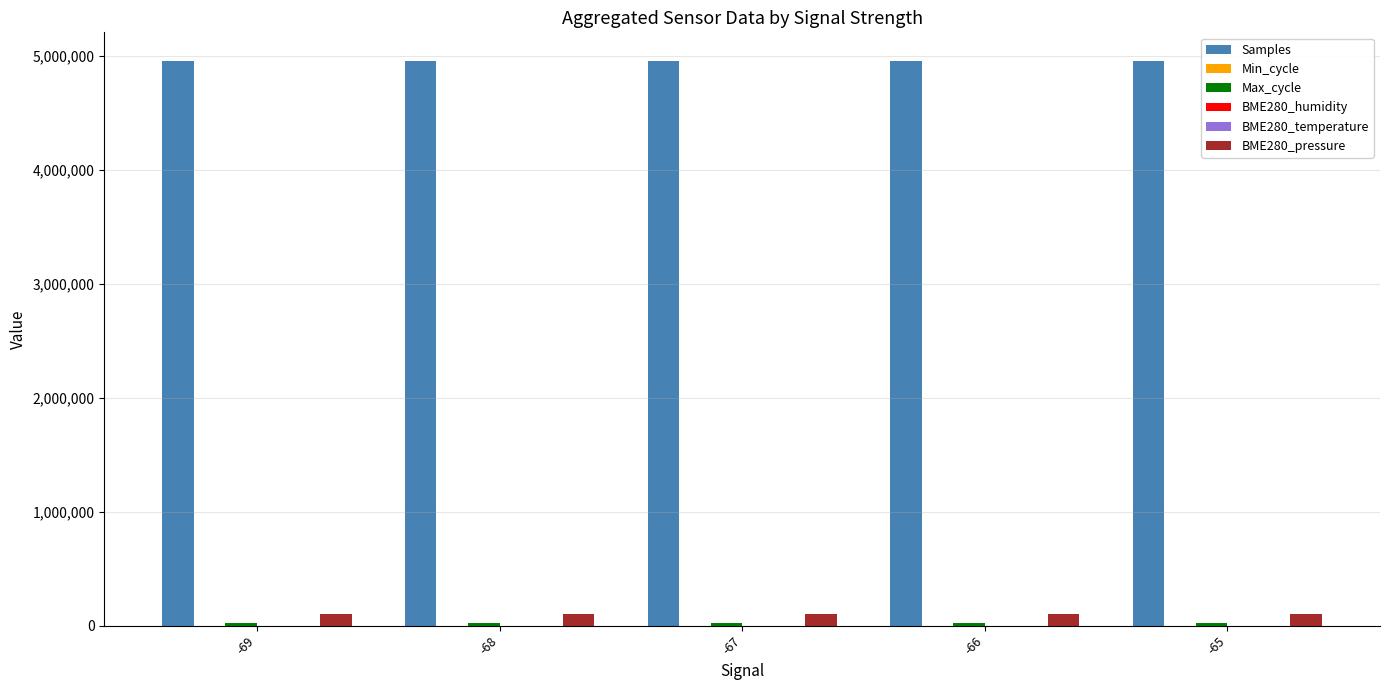

Which series has the largest total across all categories?

Samples